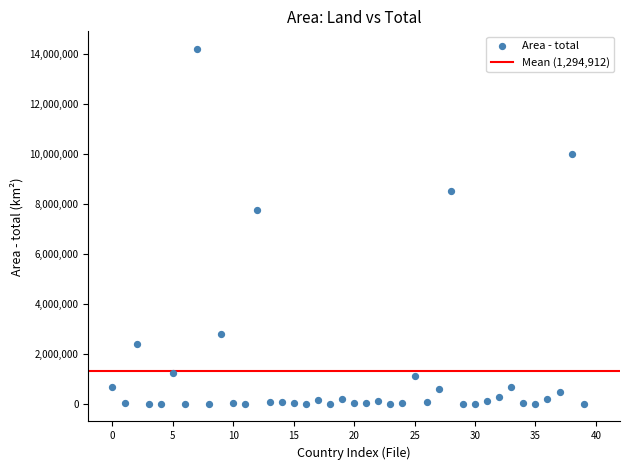

What Y value in the scatter plot is closest to 7100027?

7741220